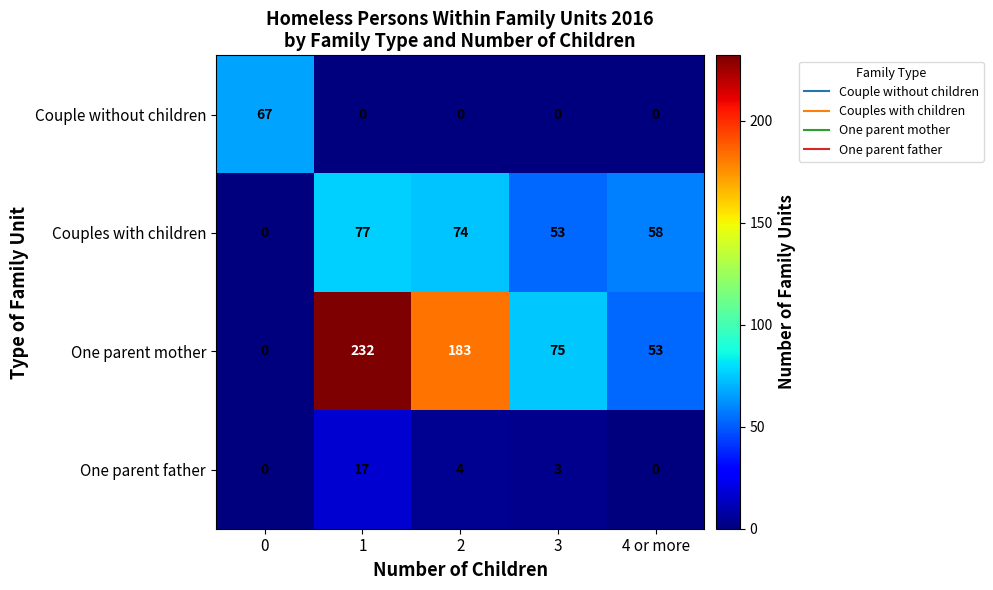

Is the value of Couple without children at 2 greater than the value of One parent mother at 4 or more?

No